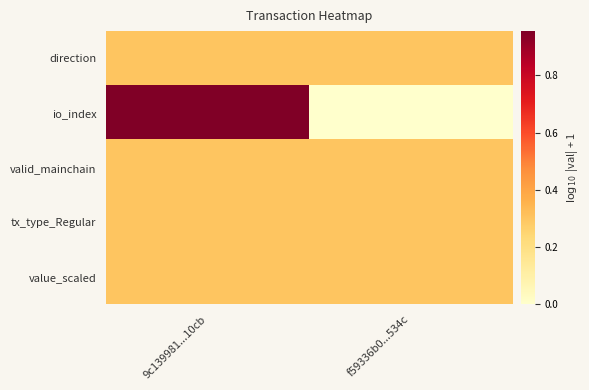

Reading left to right, list all the values displayed in this chart.

direction: 9c139981...10cb=0.3	f59336b0...534c=0.3
io_index: 9c139981...10cb=1.0	f59336b0...534c=0.0
valid_mainchain: 9c139981...10cb=0.3	f59336b0...534c=0.3
tx_type_Regular: 9c139981...10cb=0.3	f59336b0...534c=0.3
value_scaled: 9c139981...10cb=0.3	f59336b0...534c=0.3